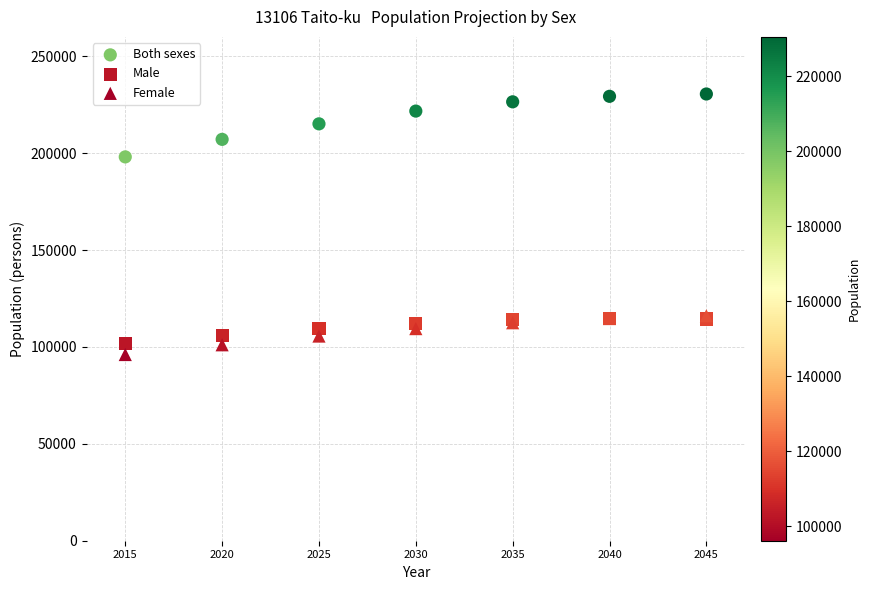

Across all series, what Y value is closest to 163311?

198073